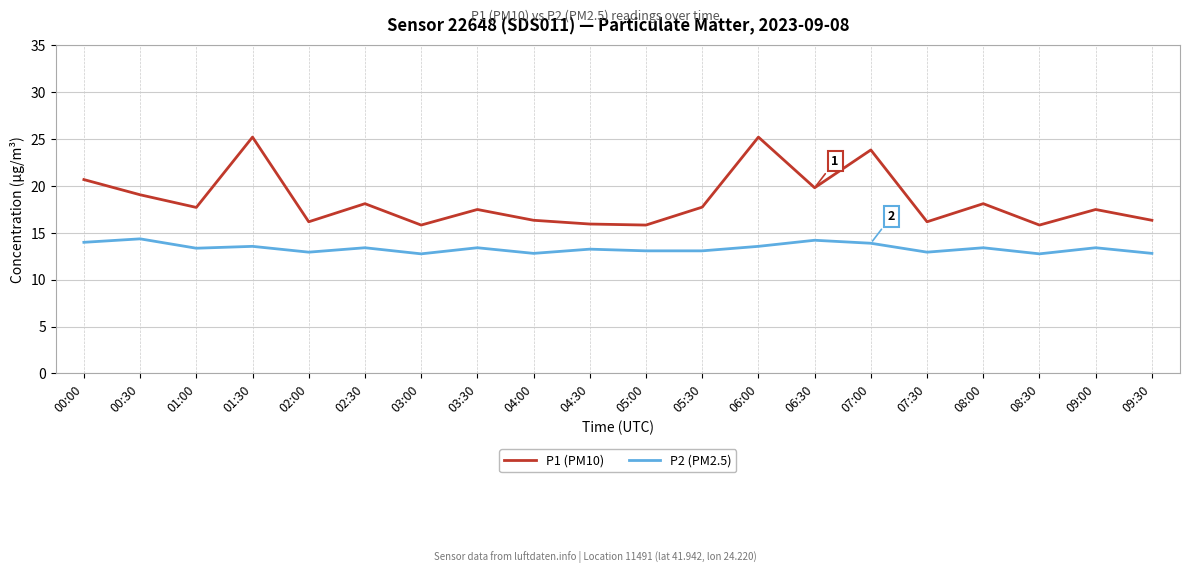

What is the sum of the P2 (PM2.5) values at 01:00 and 03:00?

26.1